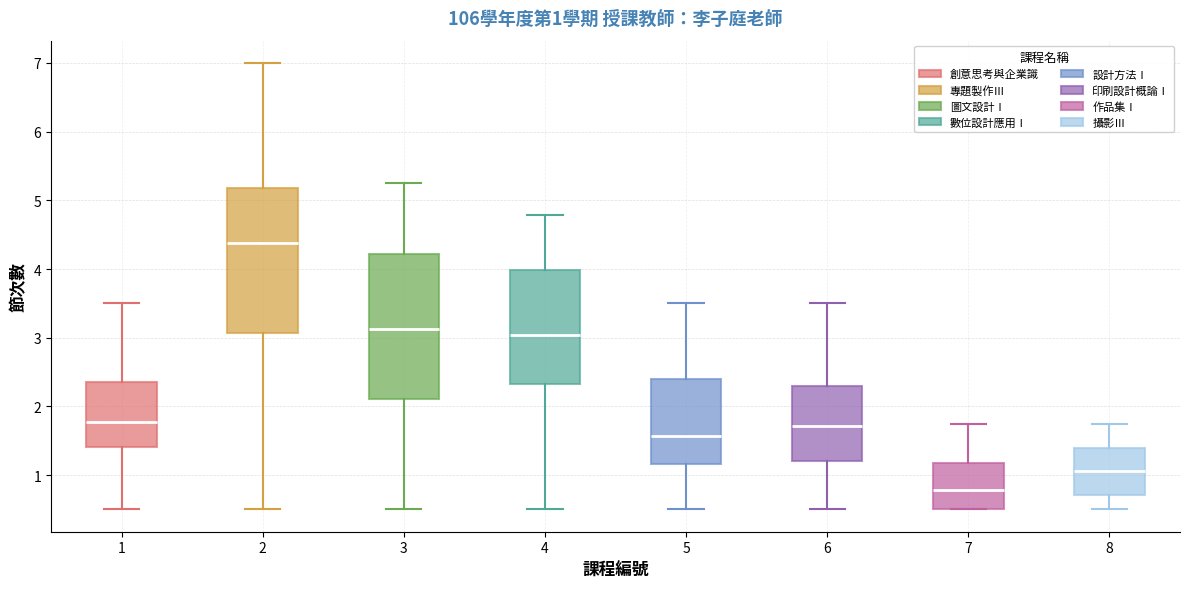

Which box's median line is the lowest?

7